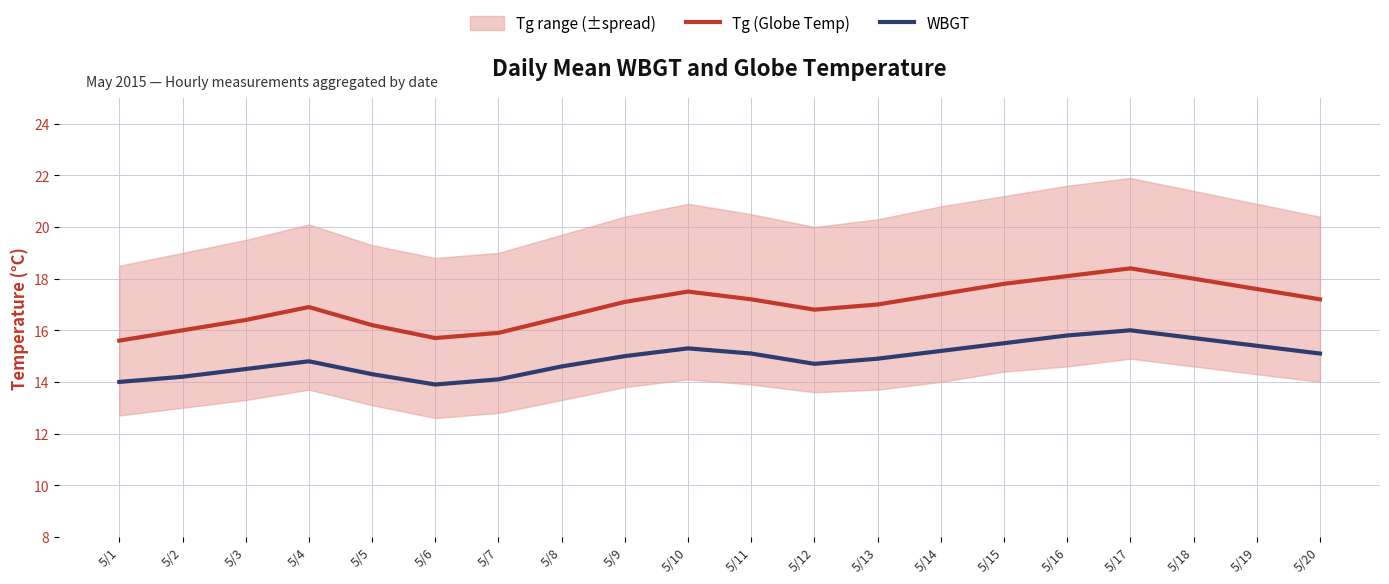

How many values in the Tg (Globe Temp) series exceed 17?

10